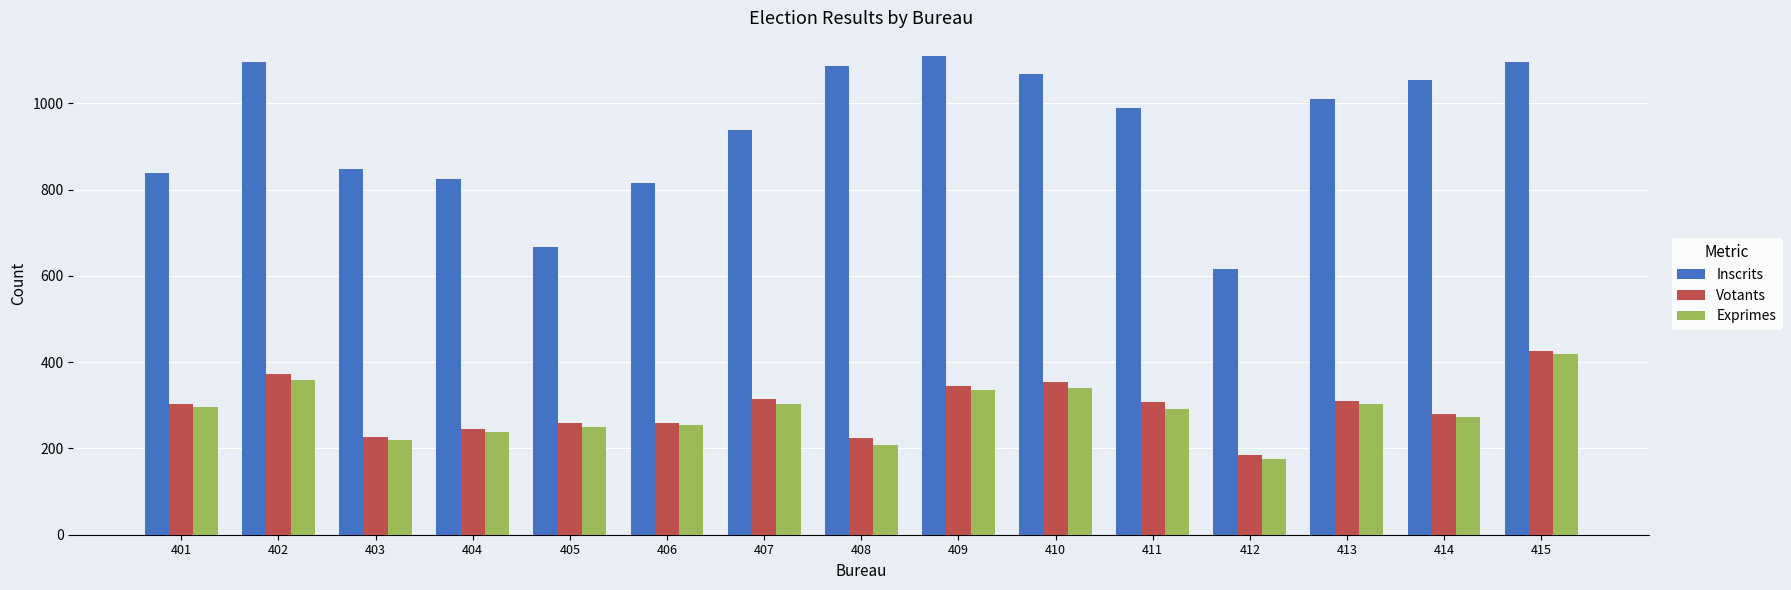

Is it true that Votants equals 353 at 410?

True